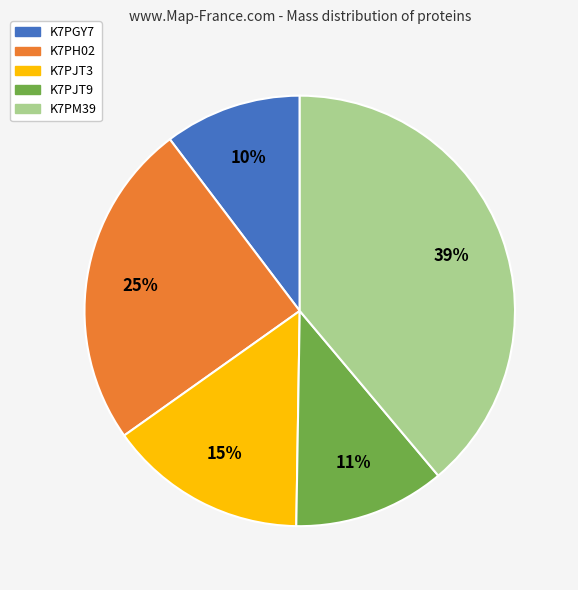

What percentage is the K7PJT9 slice, to the nearest percent?

11%